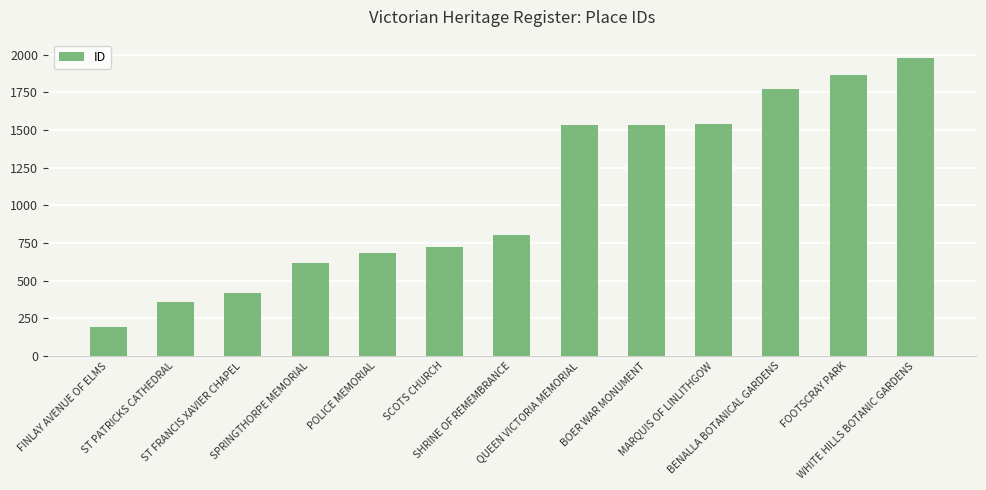

True or false: the data shows 1772 at BENALLA BOTANICAL GARDENS.

True